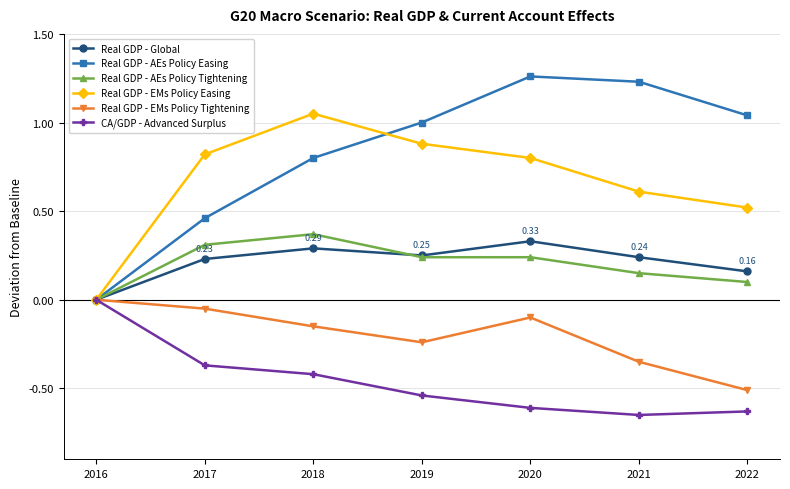

What is the total value across all series at 2022?

0.7